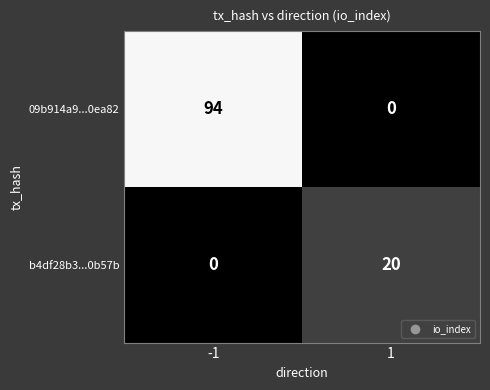

The value of 09b914a9...0ea82 at -1 is 94. True or false?

True